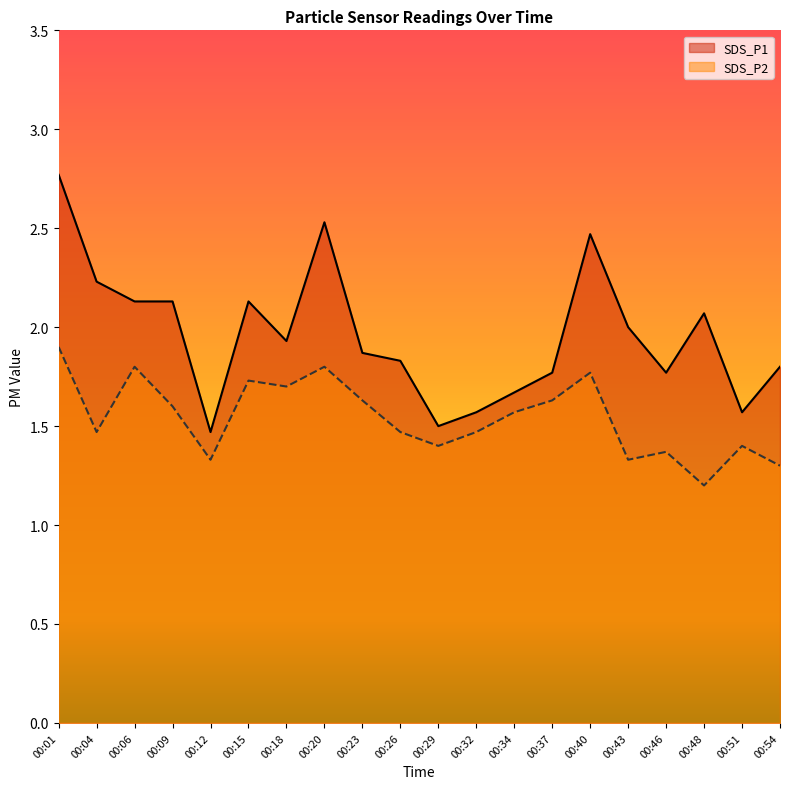

Reading left to right, transcribe all the data shown in this chart.

SDS_P1: 00:01=2.8	00:04=2.2	00:06=2.1	00:09=2.1	00:12=1.5	00:15=2.1	00:18=1.9	00:20=2.5	00:23=1.9	00:26=1.8	00:29=1.5	00:32=1.6	00:34=1.7	00:37=1.8	00:40=2.5	00:43=2.0	00:46=1.8	00:48=2.1	00:51=1.6	00:54=1.8
SDS_P2: 00:01=1.9	00:04=1.5	00:06=1.8	00:09=1.6	00:12=1.3	00:15=1.7	00:18=1.7	00:20=1.8	00:23=1.6	00:26=1.5	00:29=1.4	00:32=1.5	00:34=1.6	00:37=1.6	00:40=1.8	00:43=1.3	00:46=1.4	00:48=1.2	00:51=1.4	00:54=1.3